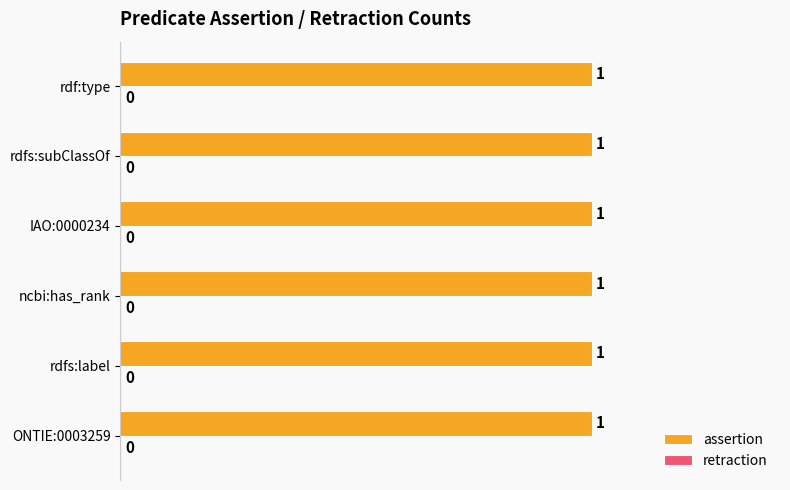

Which series has the largest total across all categories?

assertion